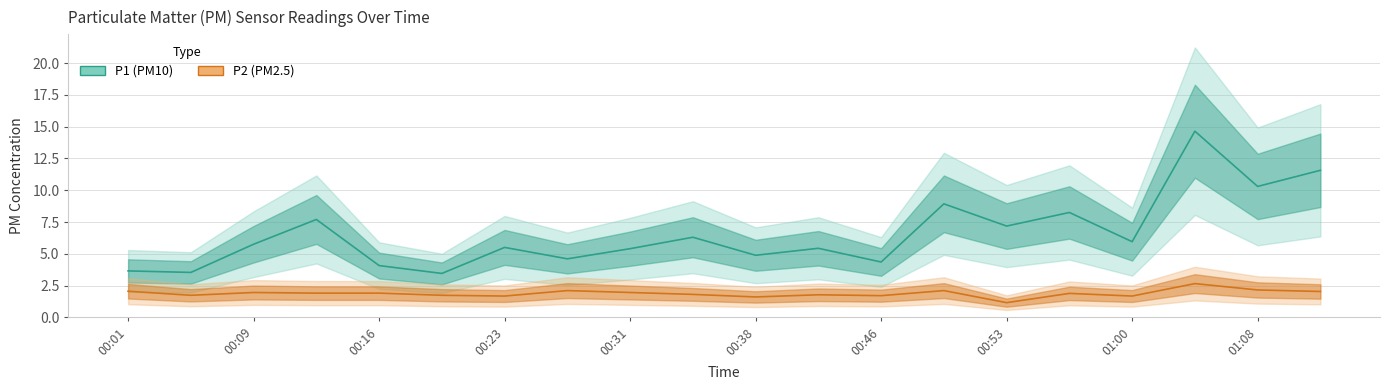

What position from the right is 00:35?

11